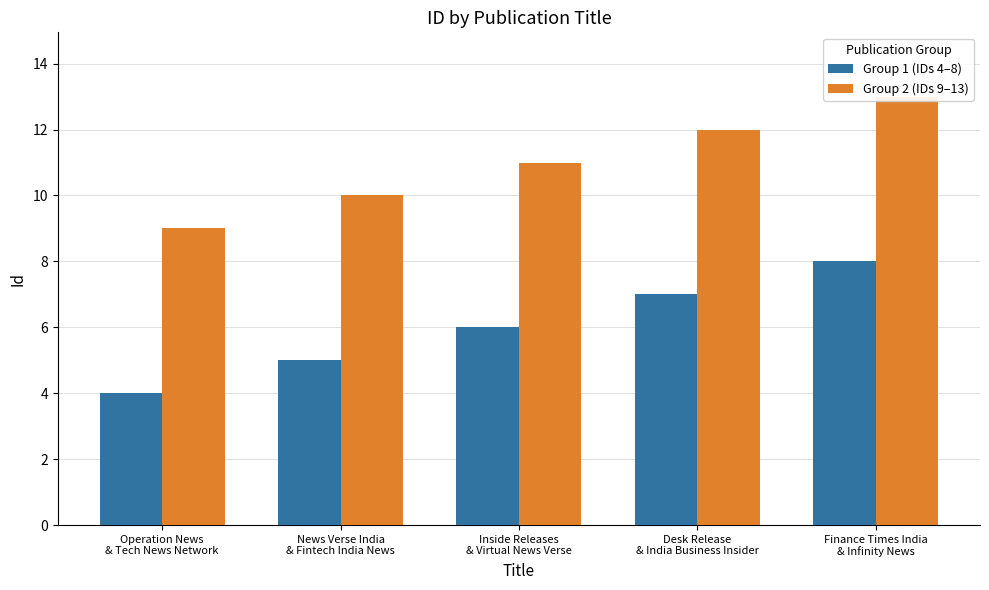

What is the sum of the Group 1 (IDs 4–8) values at Finance Times India
& Infinity News and Desk Release
& India Business Insider?

15